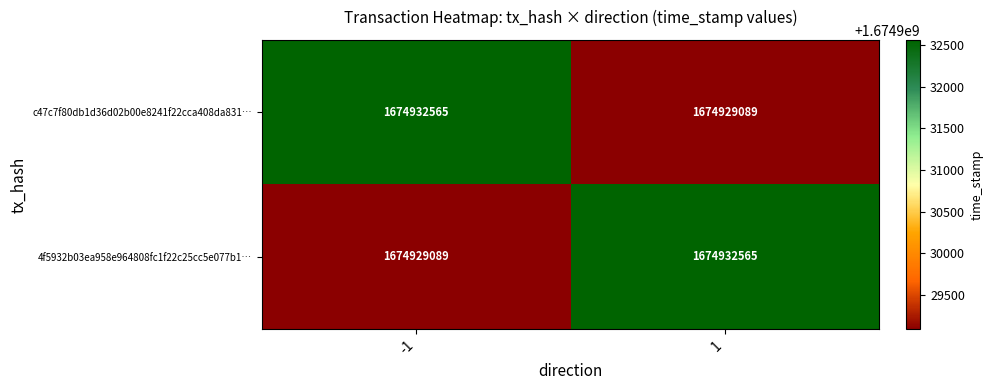

At how many categories does at least one series exceed 1674931610?

2